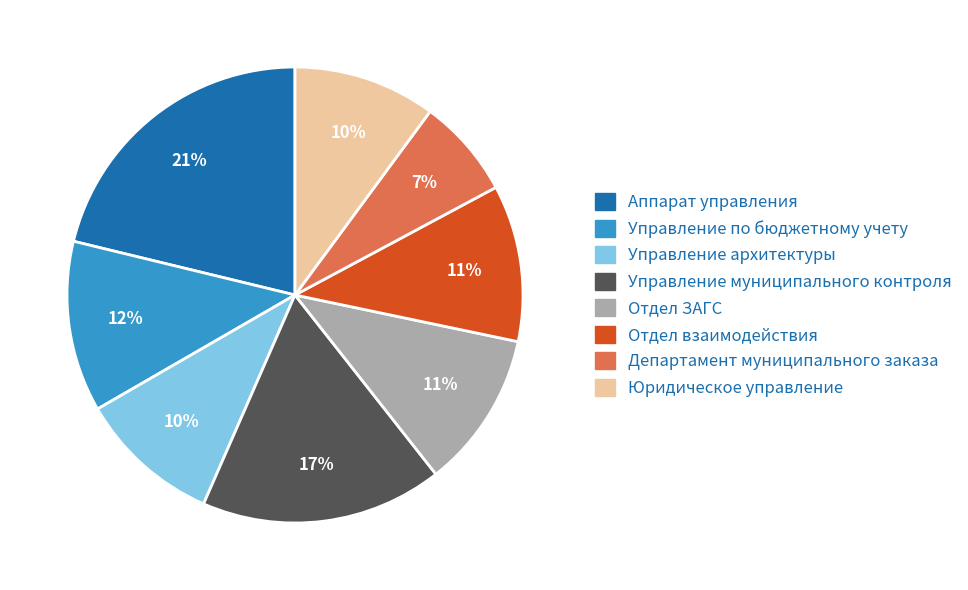

To the nearest percent, what is the average slice percentage?

12%